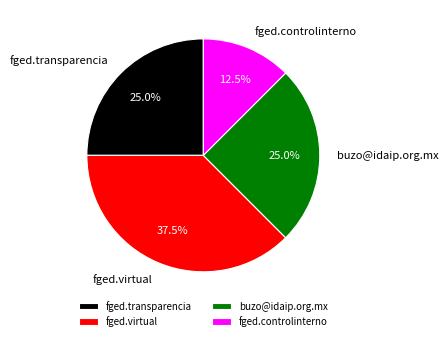

Does fged.virtual represent more than half of the total?

No